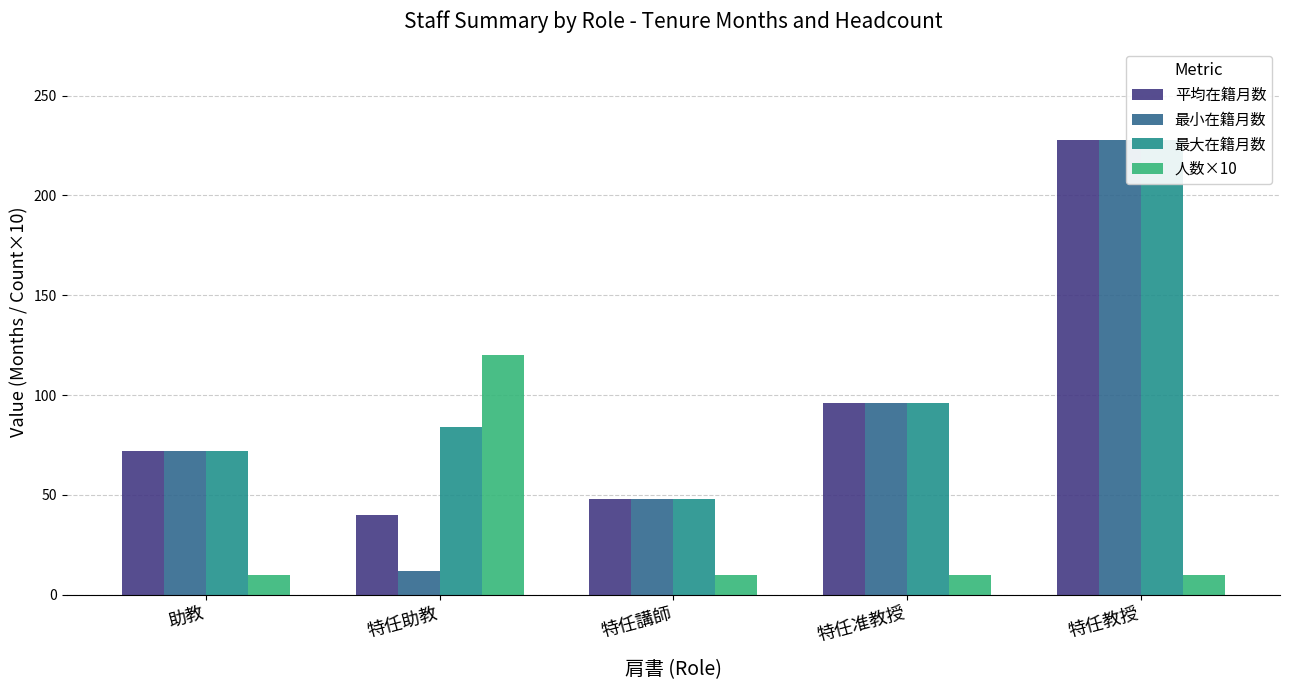

How many groups of bars are there?

5